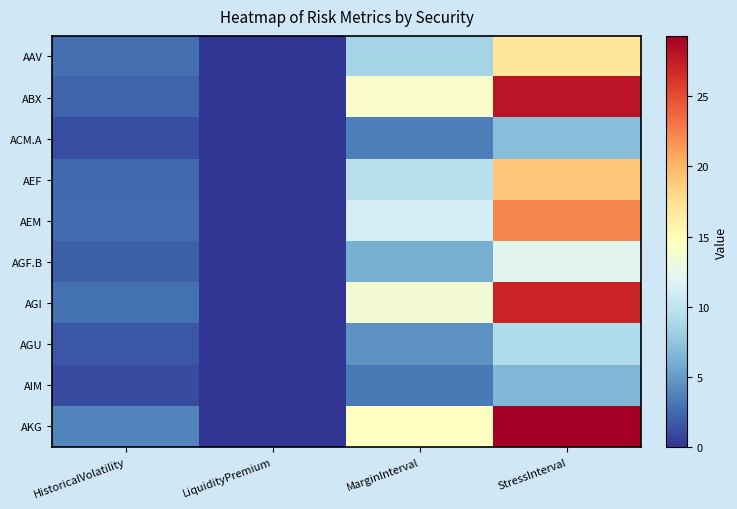

Reading right to left, what are all the values shown in this chart?

AAV: StressInterval=17.0	MarginInterval=8.5	LiquidityPremium=0.0	HistoricalVolatility=2.6
ABX: StressInterval=28.0	MarginInterval=14.0	LiquidityPremium=0.0	HistoricalVolatility=2.3
ACM.A: StressInterval=7.1	MarginInterval=3.5	LiquidityPremium=0.0	HistoricalVolatility=1.2
AEF: StressInterval=19.1	MarginInterval=9.6	LiquidityPremium=0.0	HistoricalVolatility=2.4
AEM: StressInterval=22.3	MarginInterval=11.2	LiquidityPremium=0.0	HistoricalVolatility=2.5
AGF.B: StressInterval=12.2	MarginInterval=6.1	LiquidityPremium=0.0	HistoricalVolatility=2.0
AGI: StressInterval=27.1	MarginInterval=13.5	LiquidityPremium=0.0	HistoricalVolatility=2.8
AGU: StressInterval=9.1	MarginInterval=4.6	LiquidityPremium=0.0	HistoricalVolatility=1.5
AIM: StressInterval=6.6	MarginInterval=3.3	LiquidityPremium=0.0	HistoricalVolatility=1.1
AKG: StressInterval=29.3	MarginInterval=14.7	LiquidityPremium=0.0	HistoricalVolatility=3.8